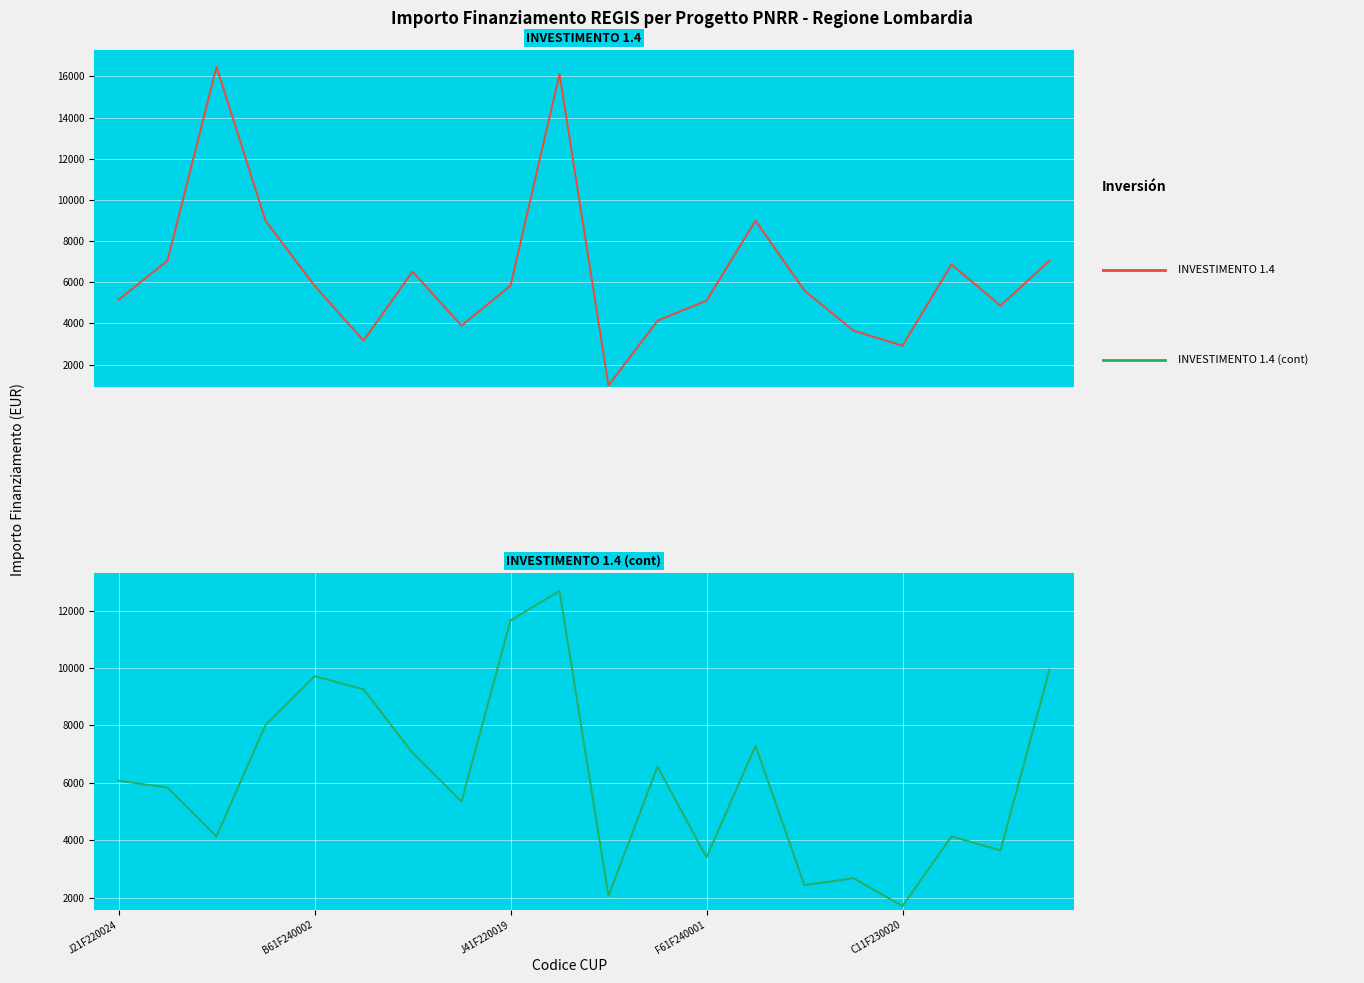

How many lines are shown in the chart?

2